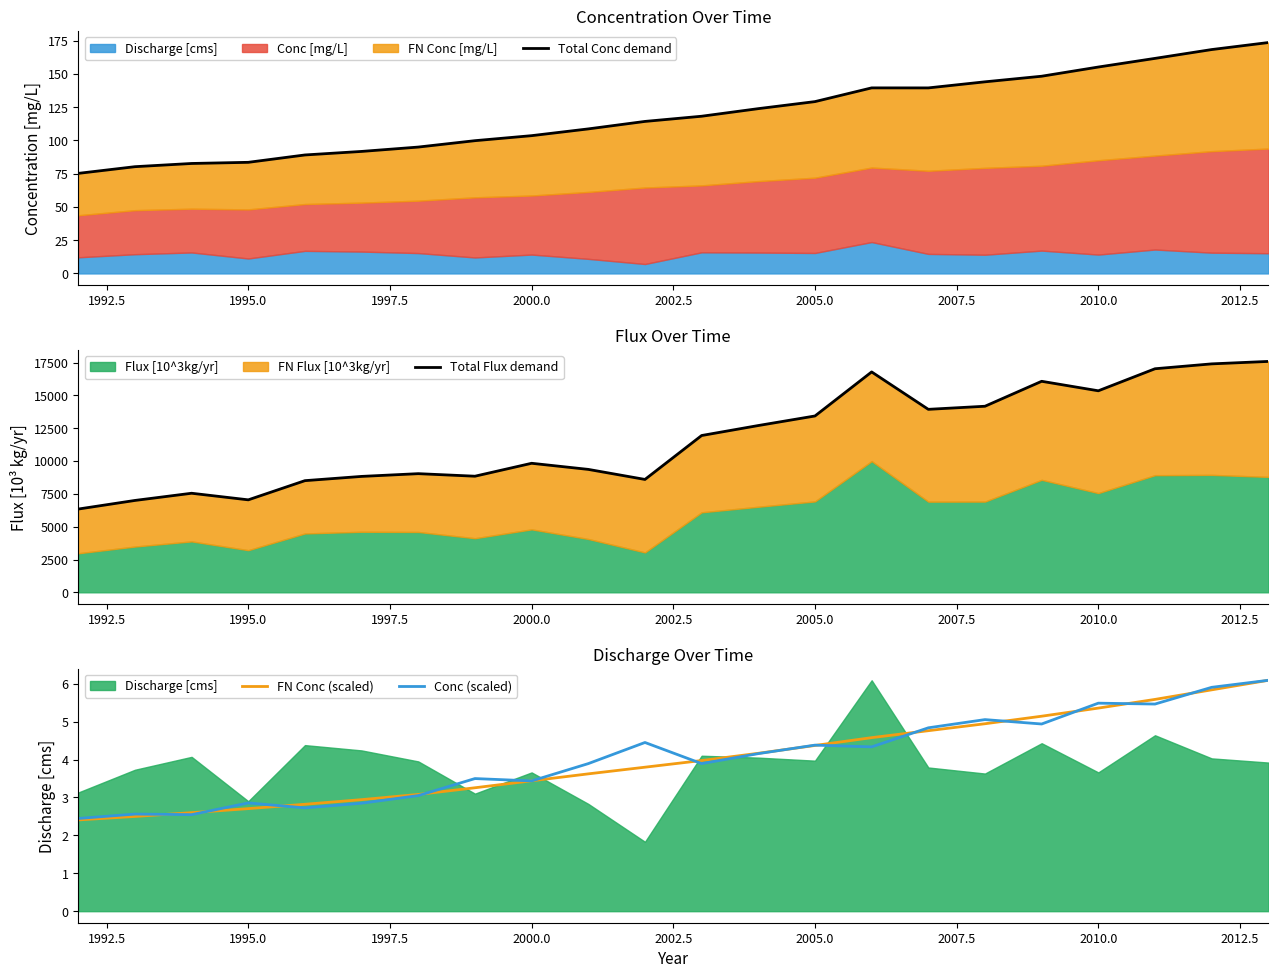

How many interior local peaks does the Conc (scaled) series have?

7